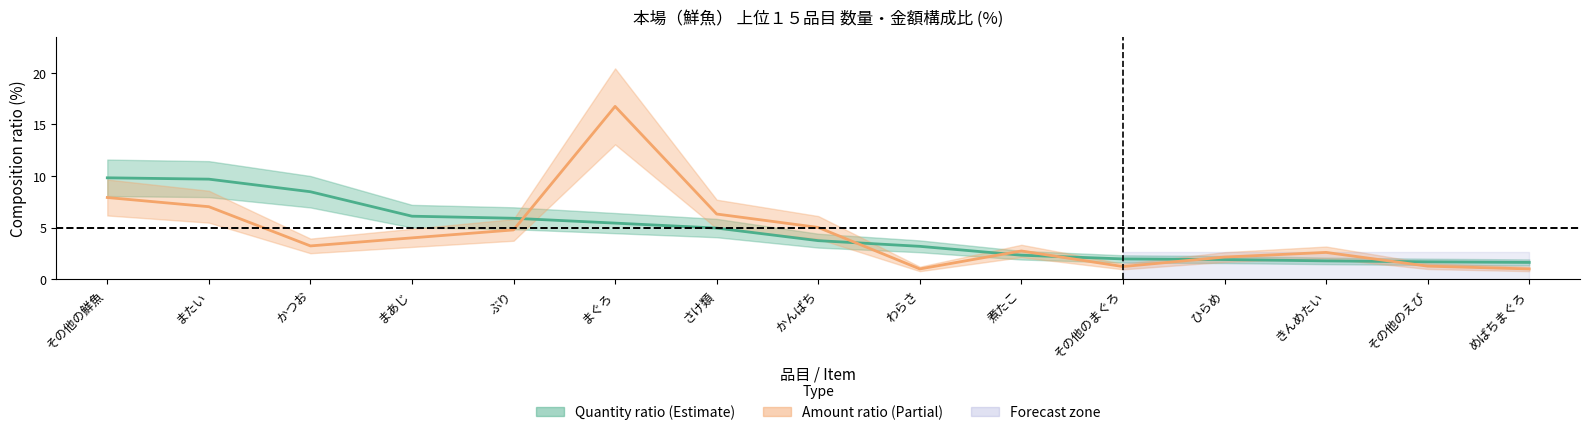

Is this an area chart (filled region under the line)?

No